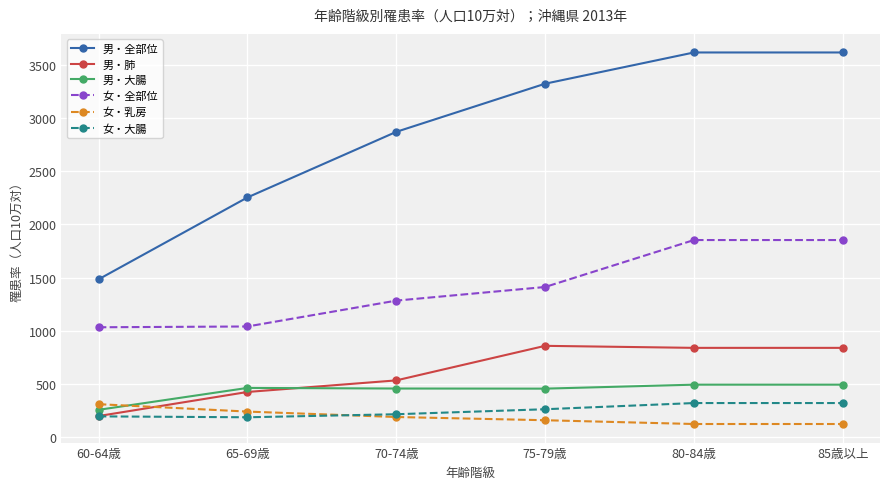

Which series has the largest total across all categories?

男・全部位